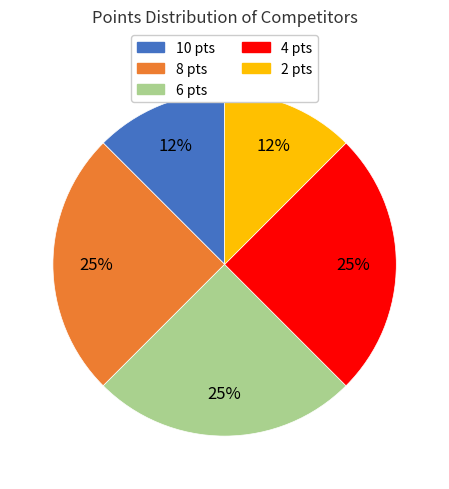

Is there a majority slice in this chart?

No